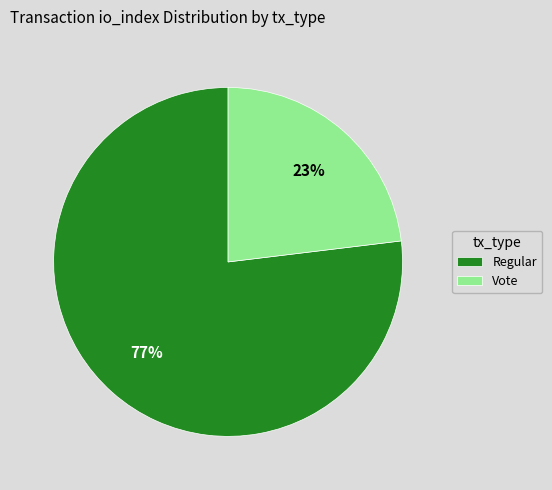

What is the smallest slice in the pie chart?

Vote